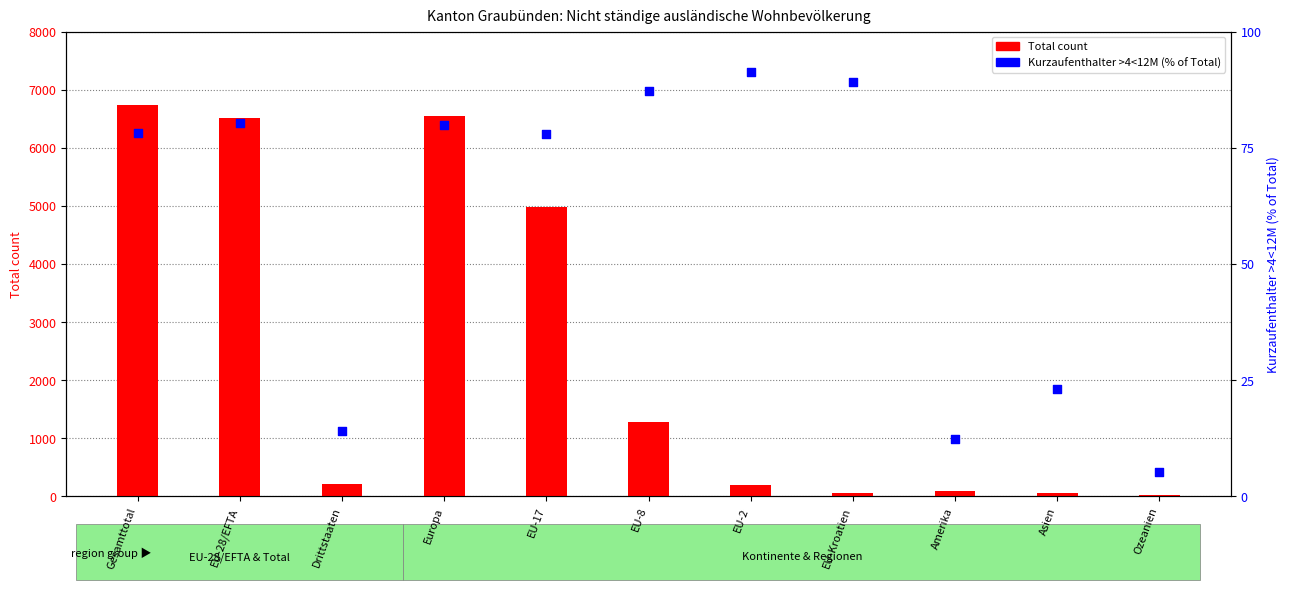

Which series contains the lowest Y value?

Kurzaufenthalter >4<12M (%)